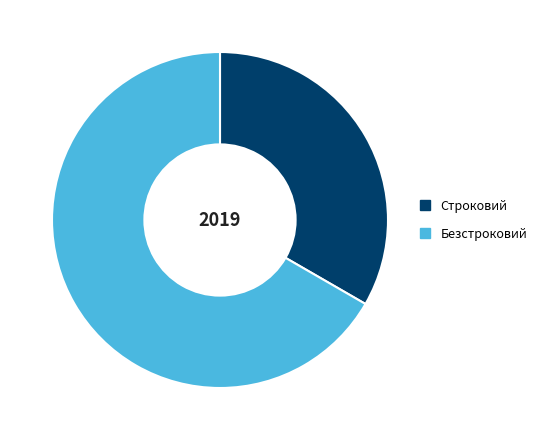

How many slices are in this pie chart?

2